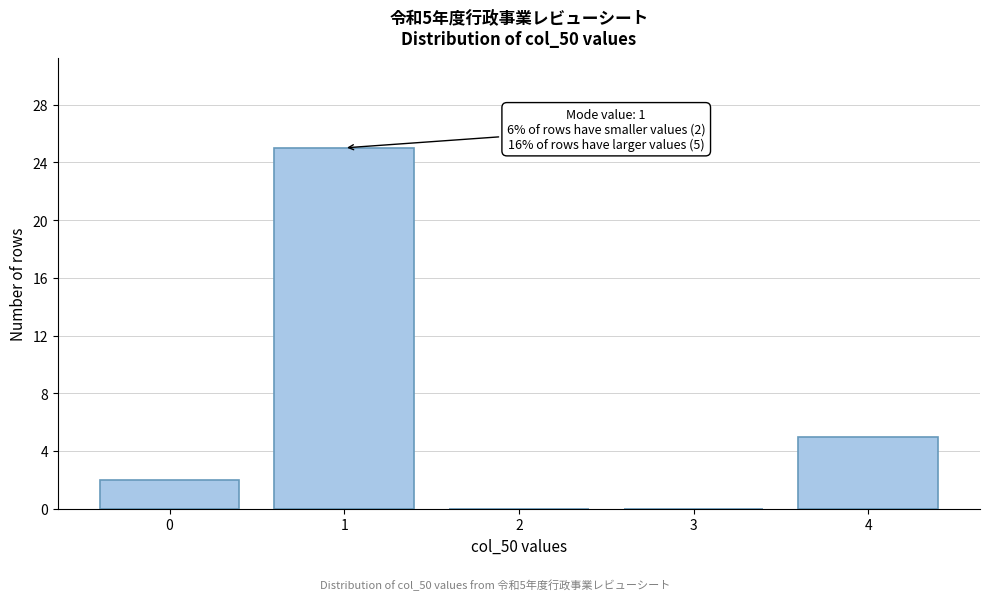

Reading left to right, transcribe all the data shown in this chart.

0=2	1=25	2=0	3=0	4=5